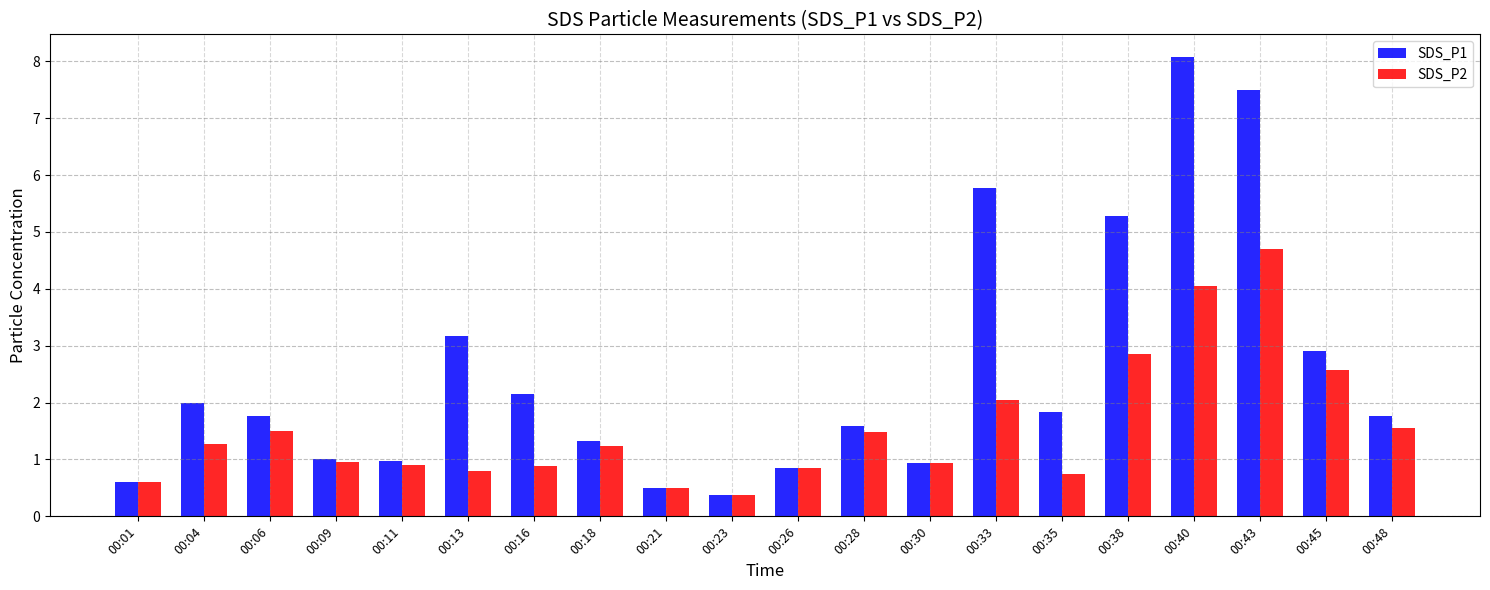

List the series in order of their peak value, highest first.

SDS_P1, SDS_P2